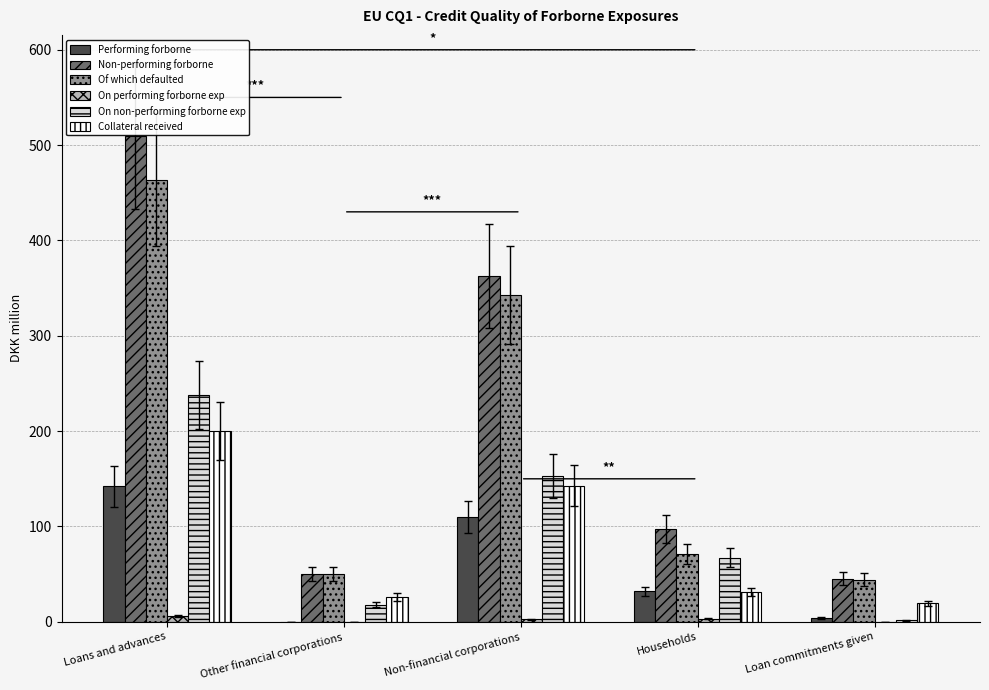

Is the value of On non-performing forborne exp at Other financial corporations greater than the value of Of which defaulted at Loans and advances?

No